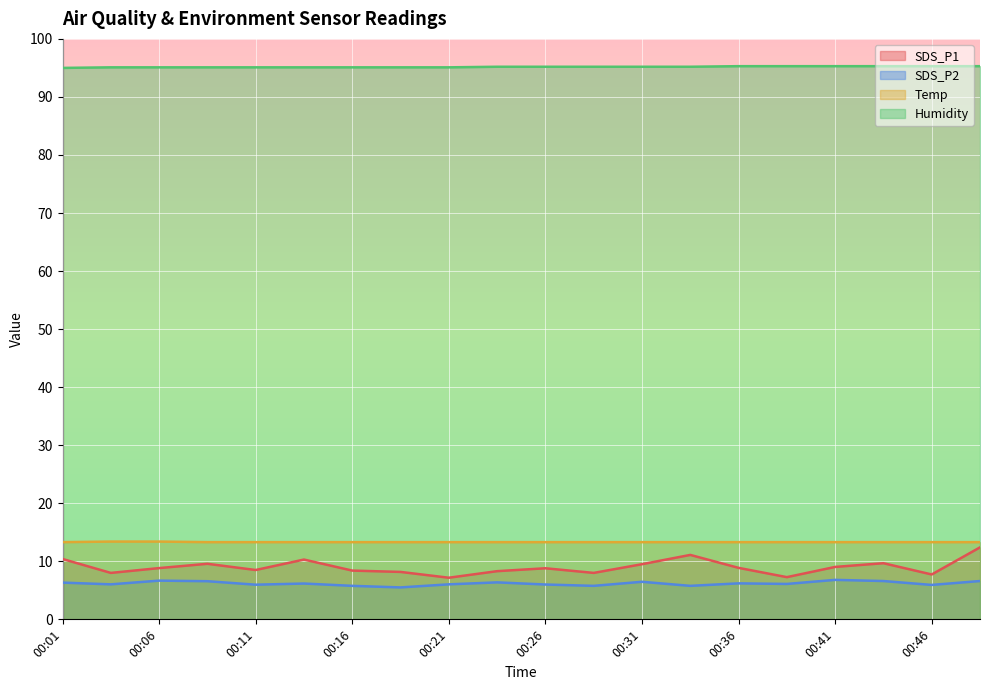

How many lines are shown in the chart?

4